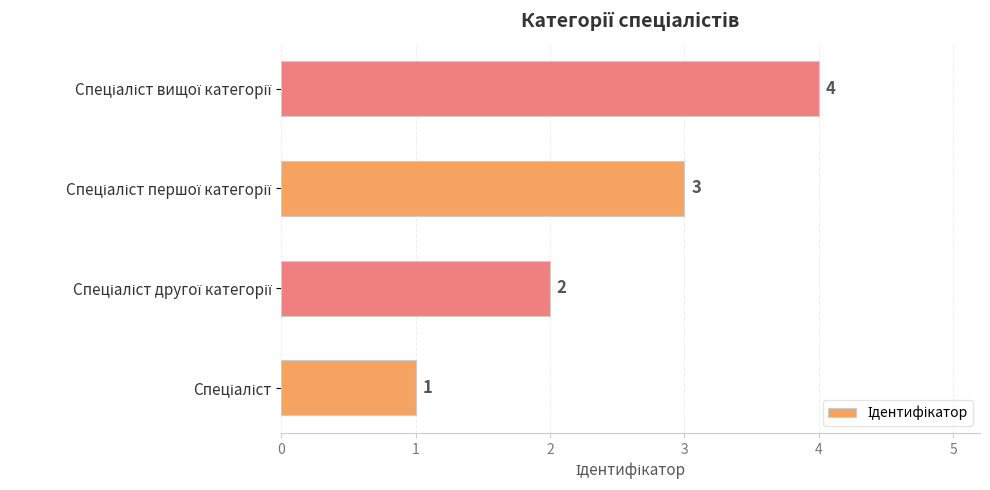

Count the values in the range 2 to 4.

3